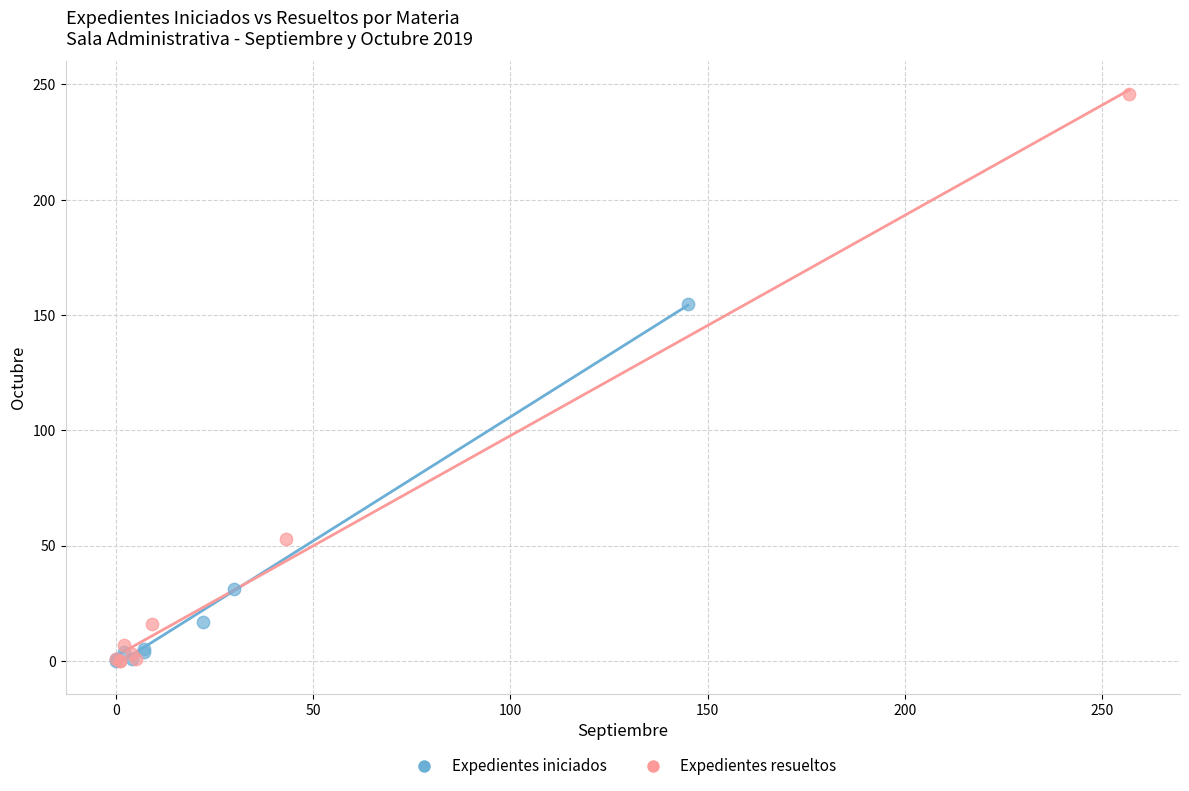

Which series has the largest Y range (max minus min)?

Expedientes resueltos